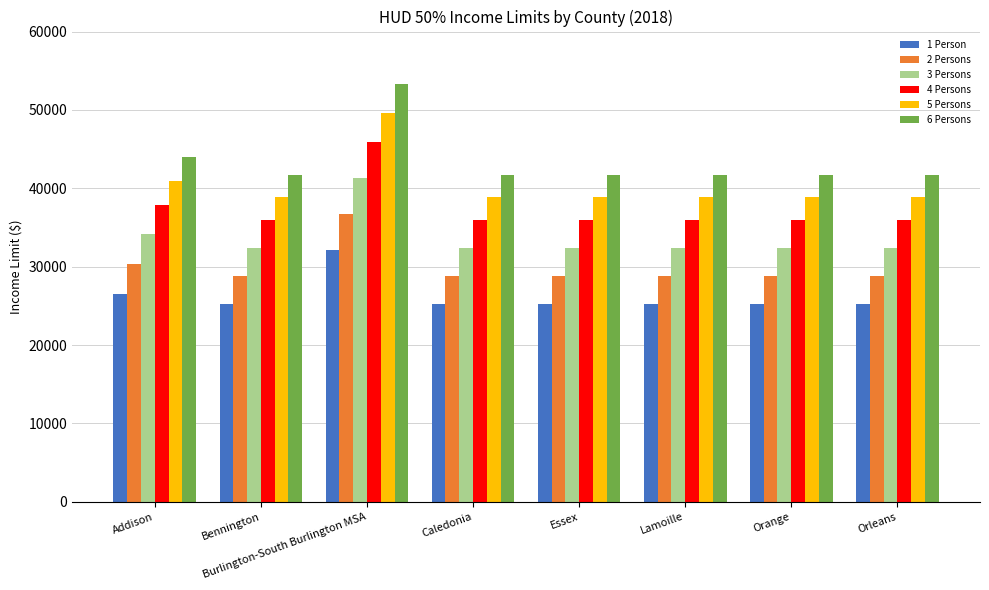

What is the maximum value shown in the chart?

53250